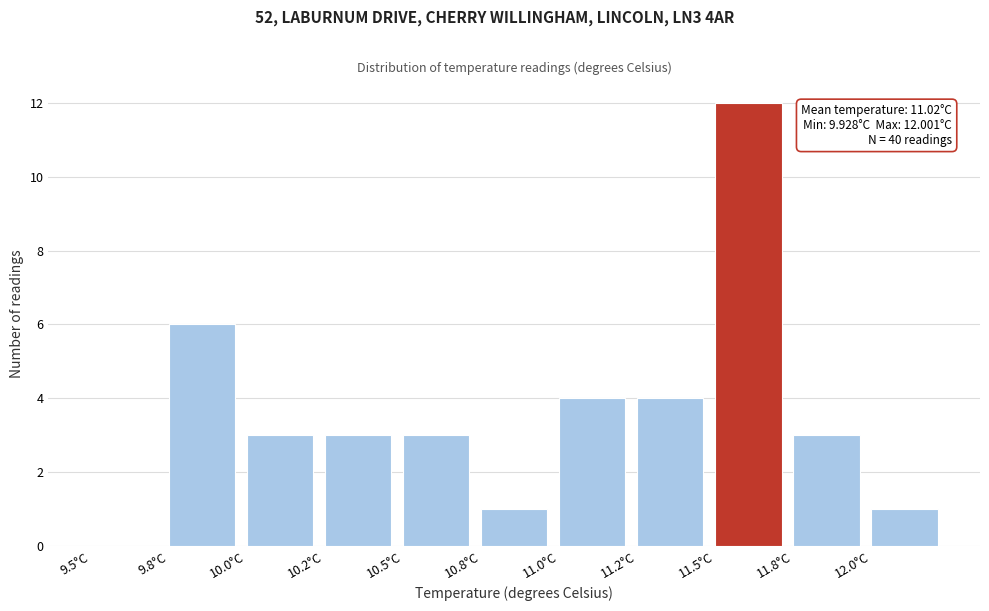

Reading right to left, what are all the values shown in this chart?

12.0°C=1	11.8°C=3	11.5°C=12	11.2°C=4	11.0°C=4	10.8°C=1	10.5°C=3	10.2°C=3	10.0°C=3	9.8°C=6	9.5°C=0